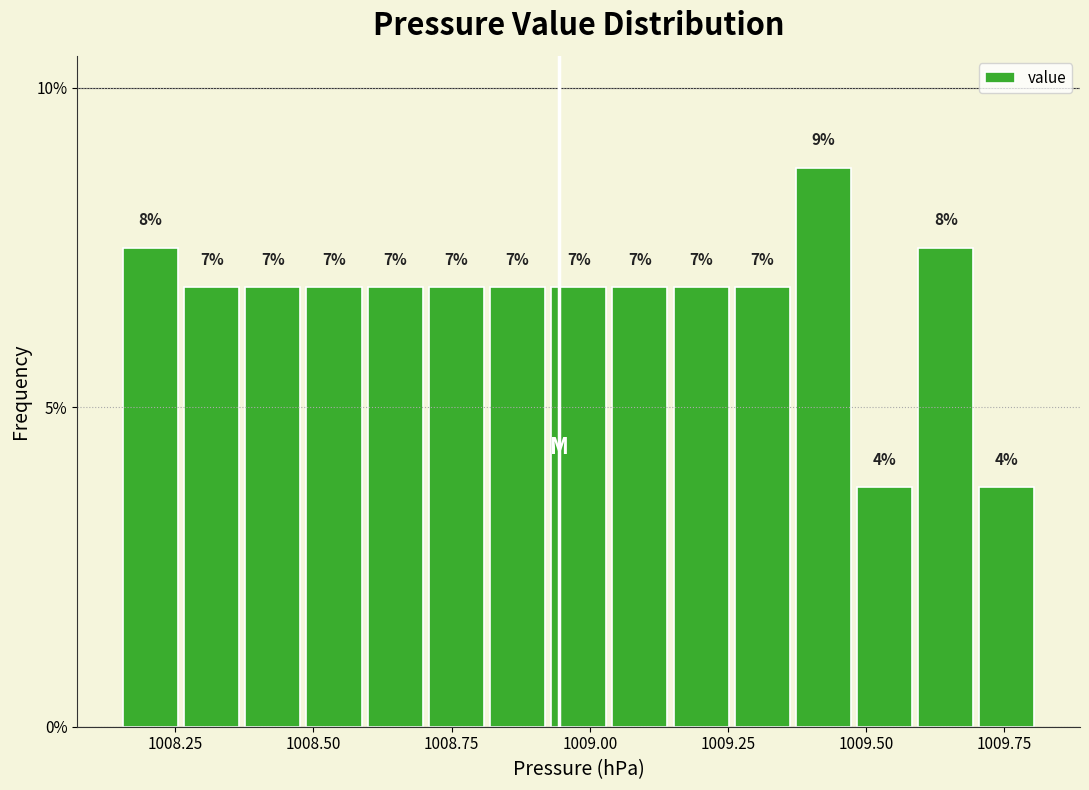

Read against the x-axis, roughly where is the centre of the tallest bar?

1009.40